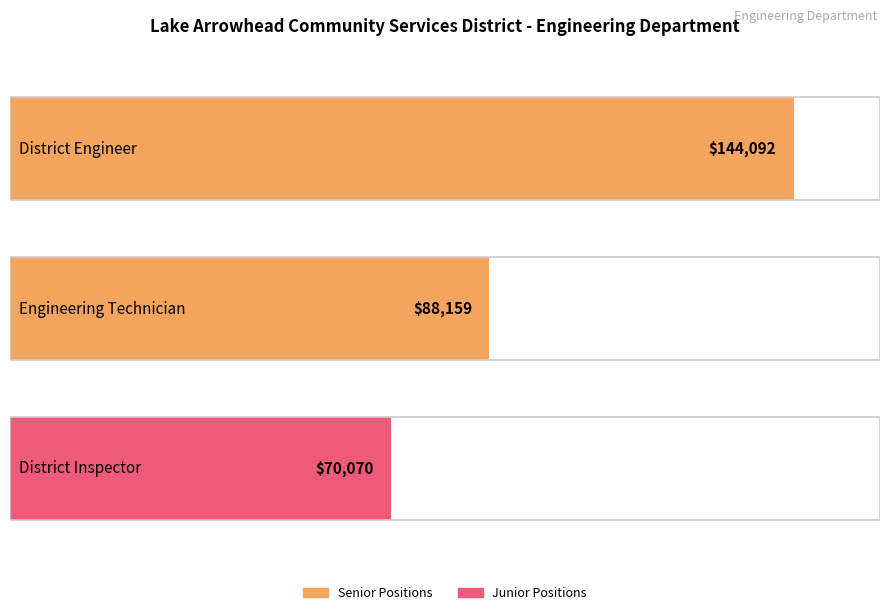

Between Engineering Technician and District Engineer, which is larger?

District Engineer